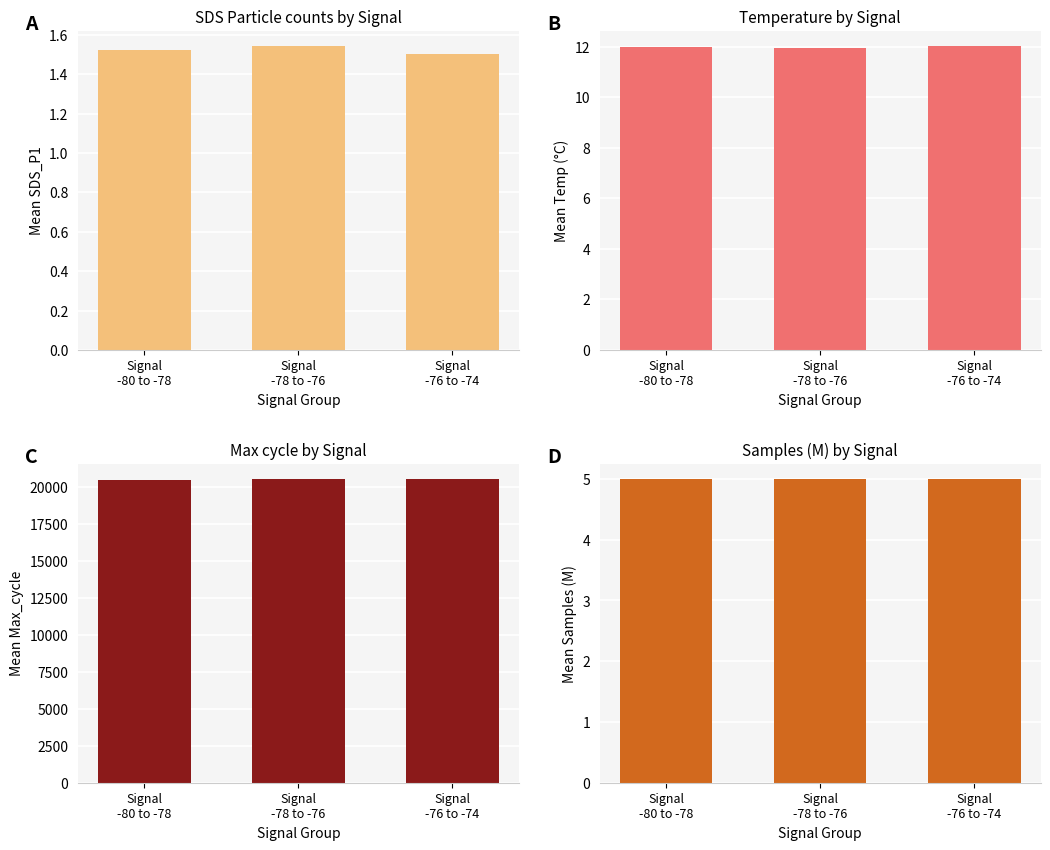

The value of Mean Samples (M) at Signal
-80 to -78 is 5.0. True or false?

True